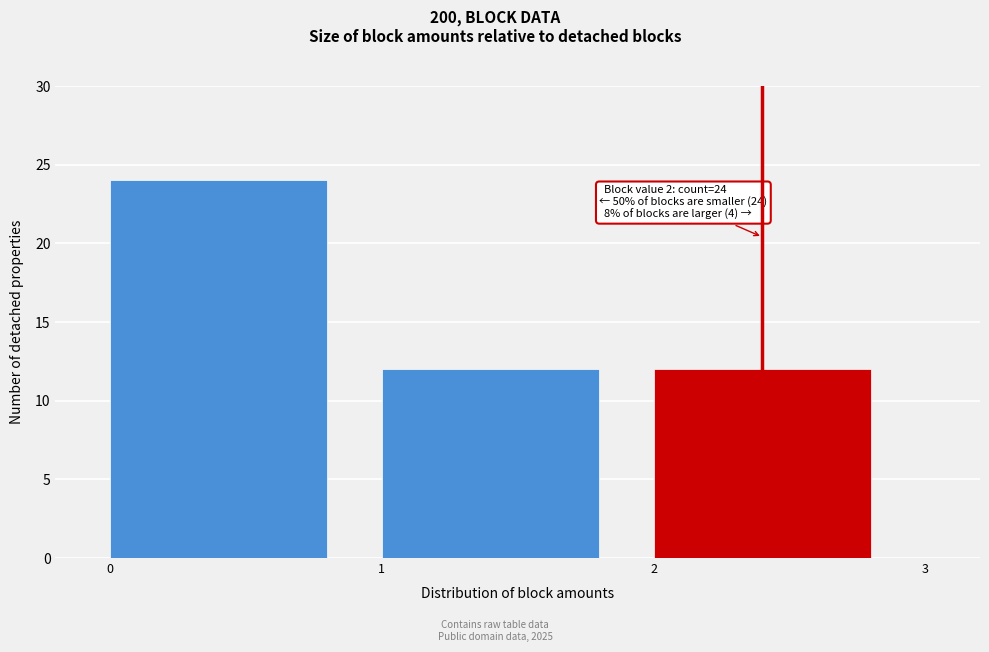

Which range on the x-axis has the tallest bar?

0 to 1